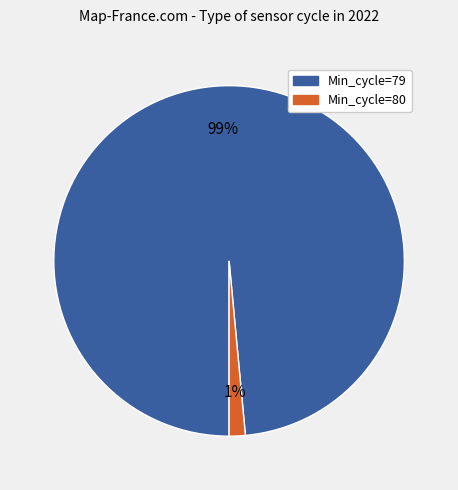

To the nearest percent, what is the average slice percentage?

50%